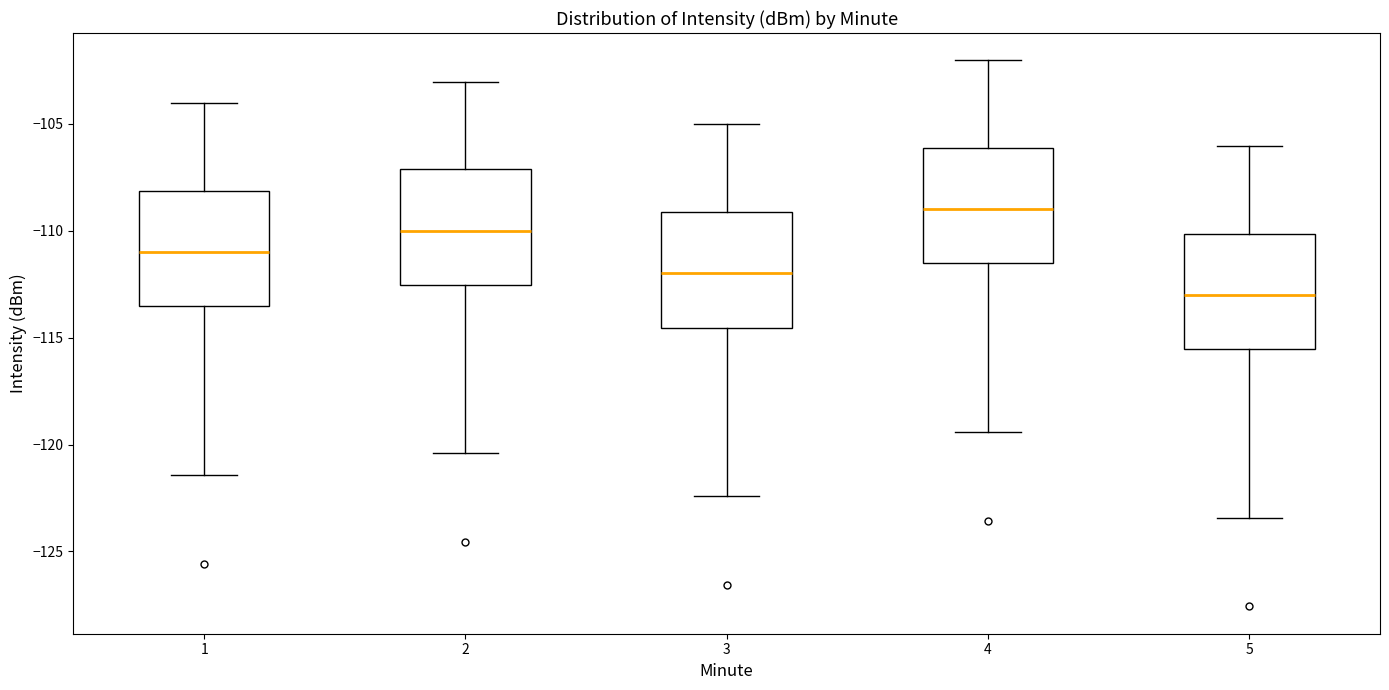

Reading left to right, read every box against the y-axis: the position of its median line, the range the box covers, and the ends of its whiskers. The values are not printed on the chart, so give them approximately, as read against the axis.

1: median -111.0, box -113.5 to -108.0, whiskers -121.5 to -104.0
2: median -110.0, box -112.5 to -107.0, whiskers -120.5 to -103.0
3: median -112.0, box -114.5 to -109.0, whiskers -122.5 to -105.0
4: median -109.0, box -111.5 to -106.0, whiskers -119.5 to -102.0
5: median -113.0, box -115.5 to -110.0, whiskers -123.5 to -106.0